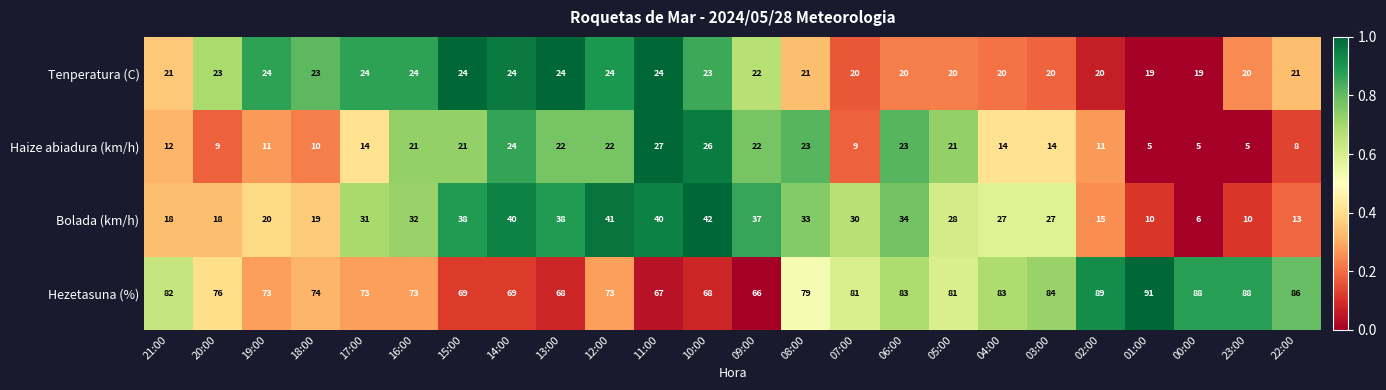

True or false: Haize abiadura (km/h) has a value of 9 at 20:00.

True